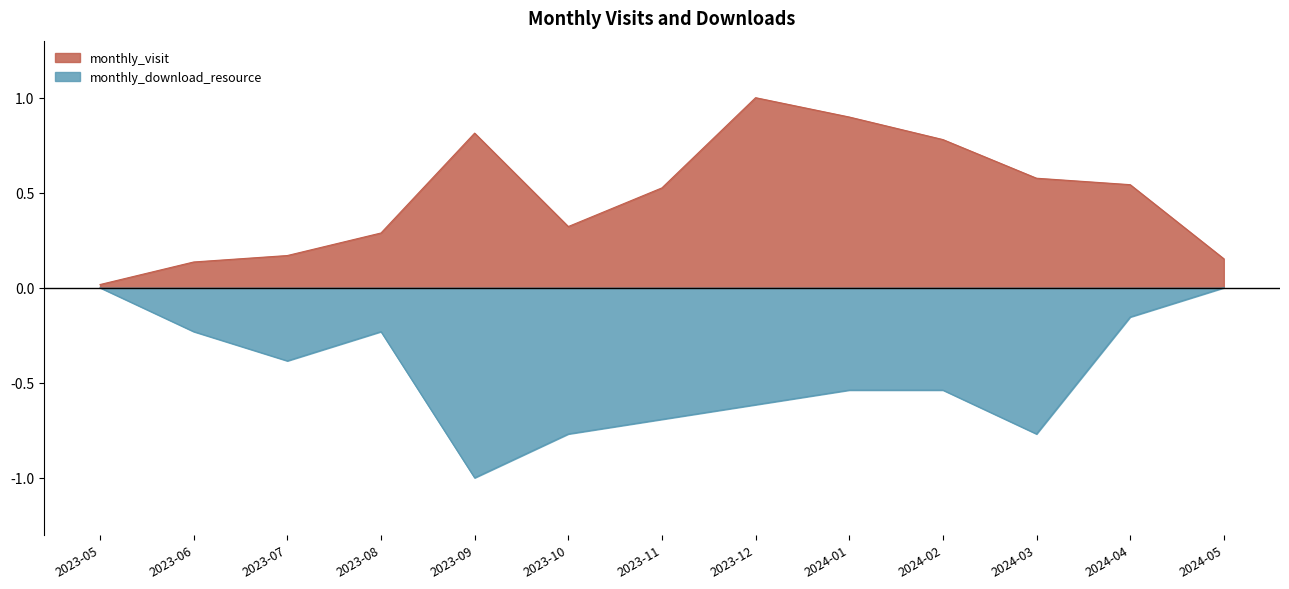

True or false: monthly_download_resource and monthly_visit intersect in this chart.

False